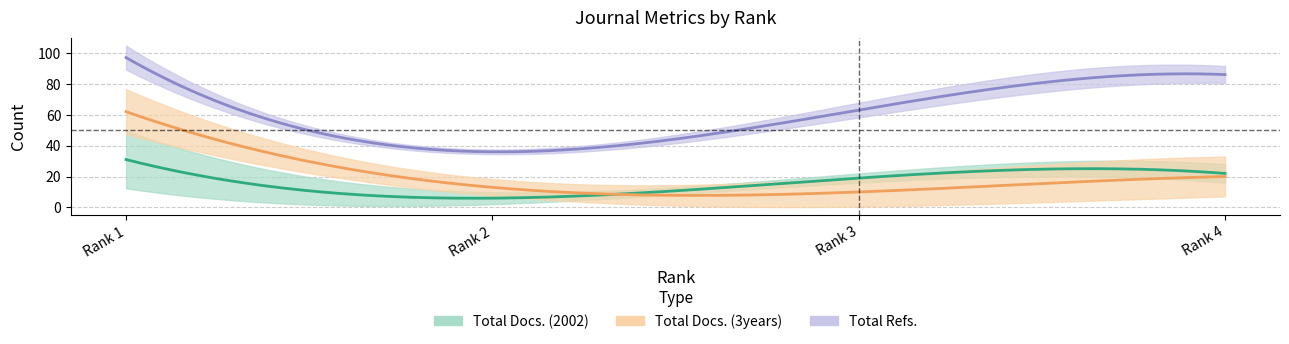

What is the approximate value of Total Docs. (3years) at Rank 1, to the nearest 5?

60